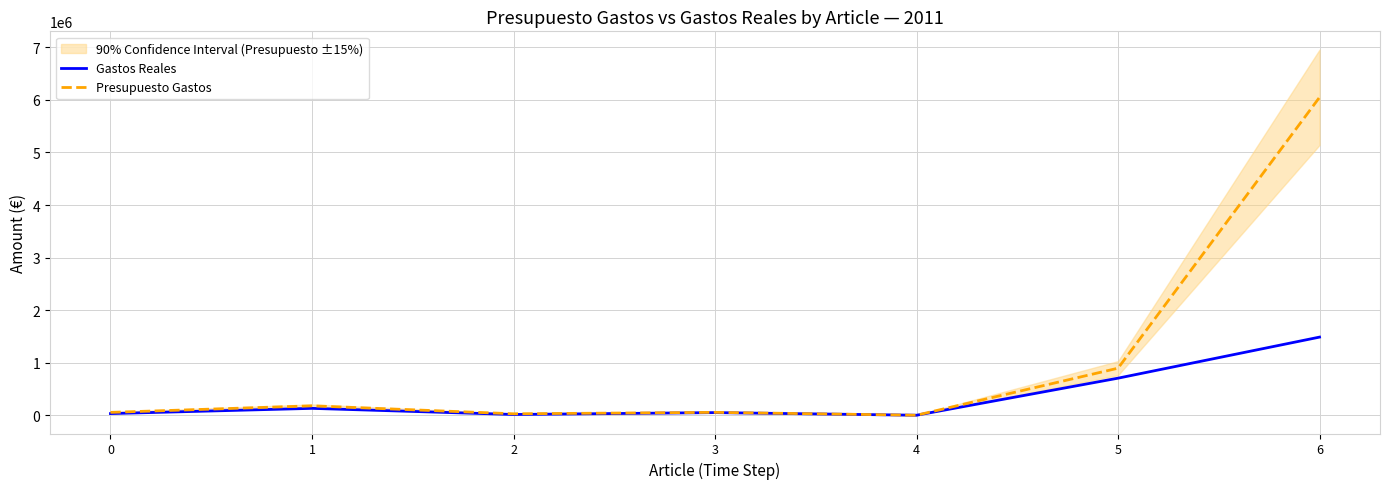

True or false: Gastos Reales and Presupuesto Gastos intersect in this chart.

False